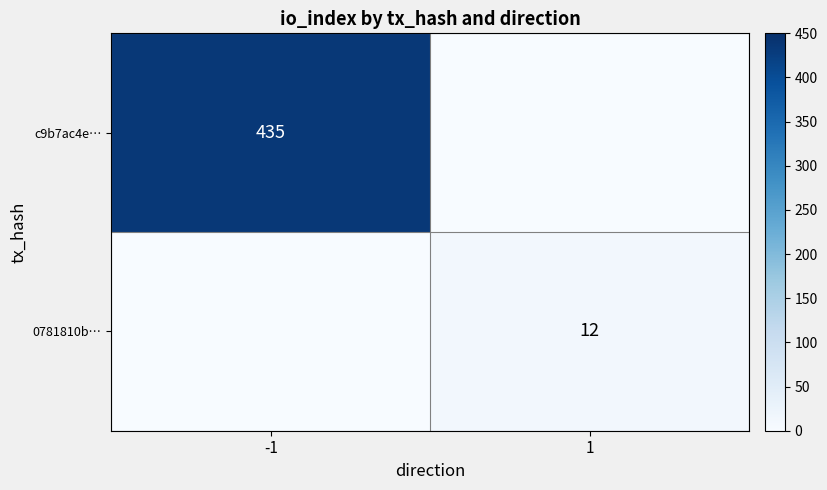

Count the number of categories in the chart.

2